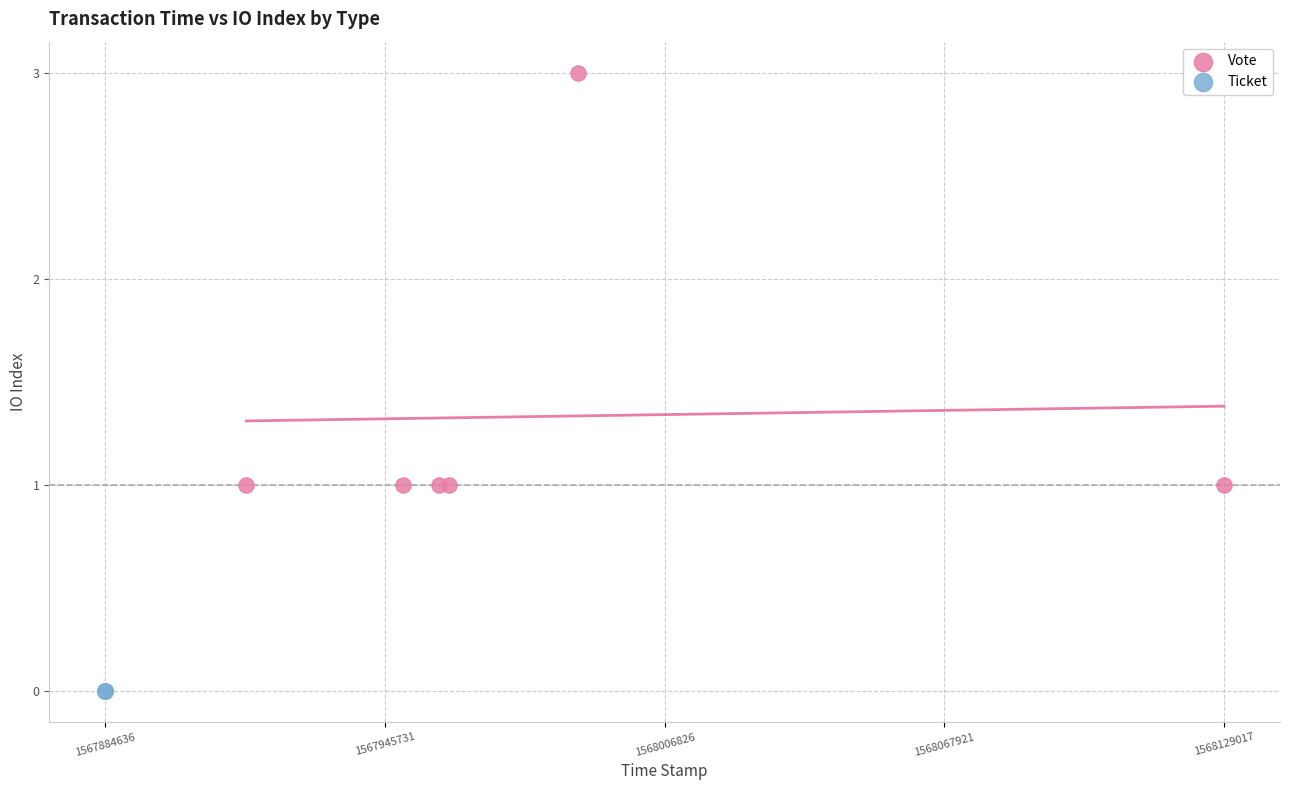

Which series reaches the maximum Y coordinate?

Vote